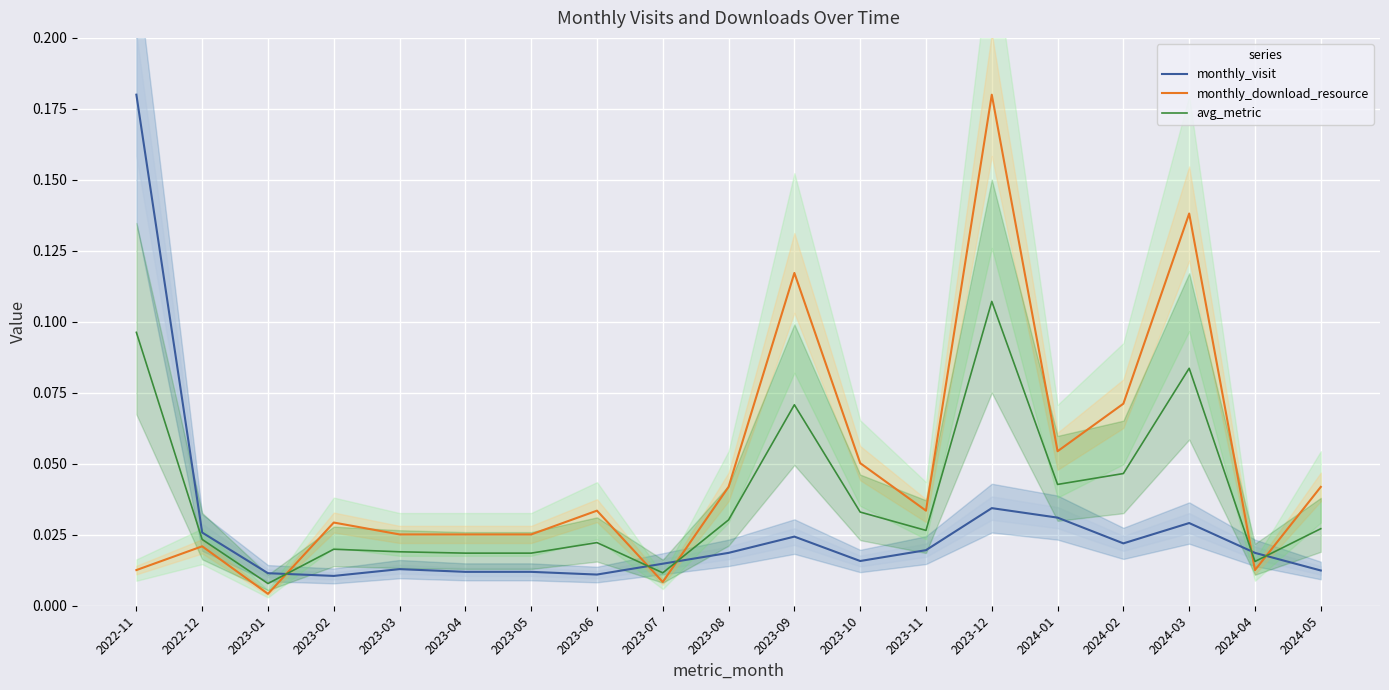

What is the label of the 9th point from the right?

2023-09